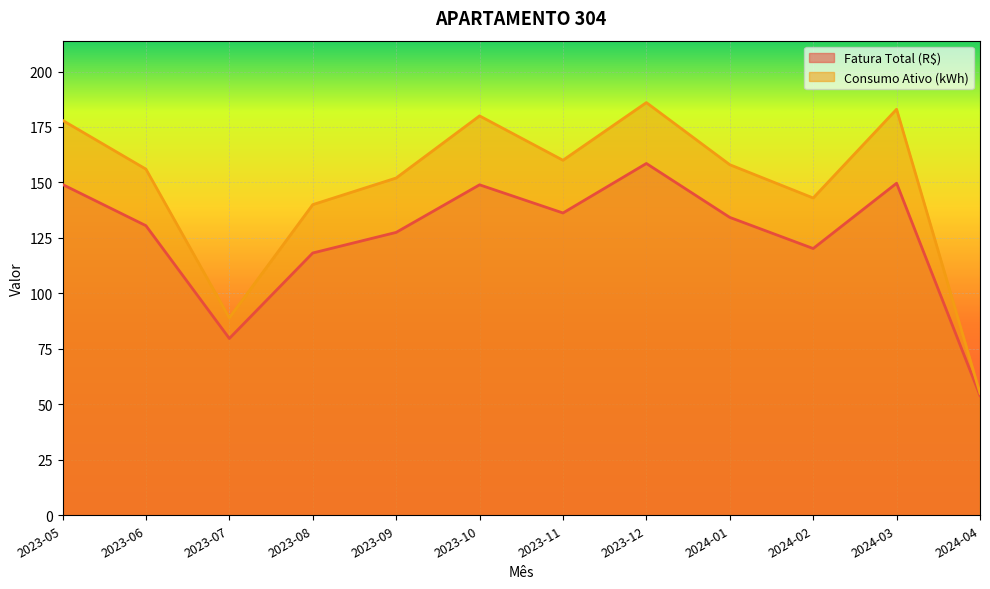

What is the value of the Consumo Ativo (kWh) point at the 8th from the left?

186.0